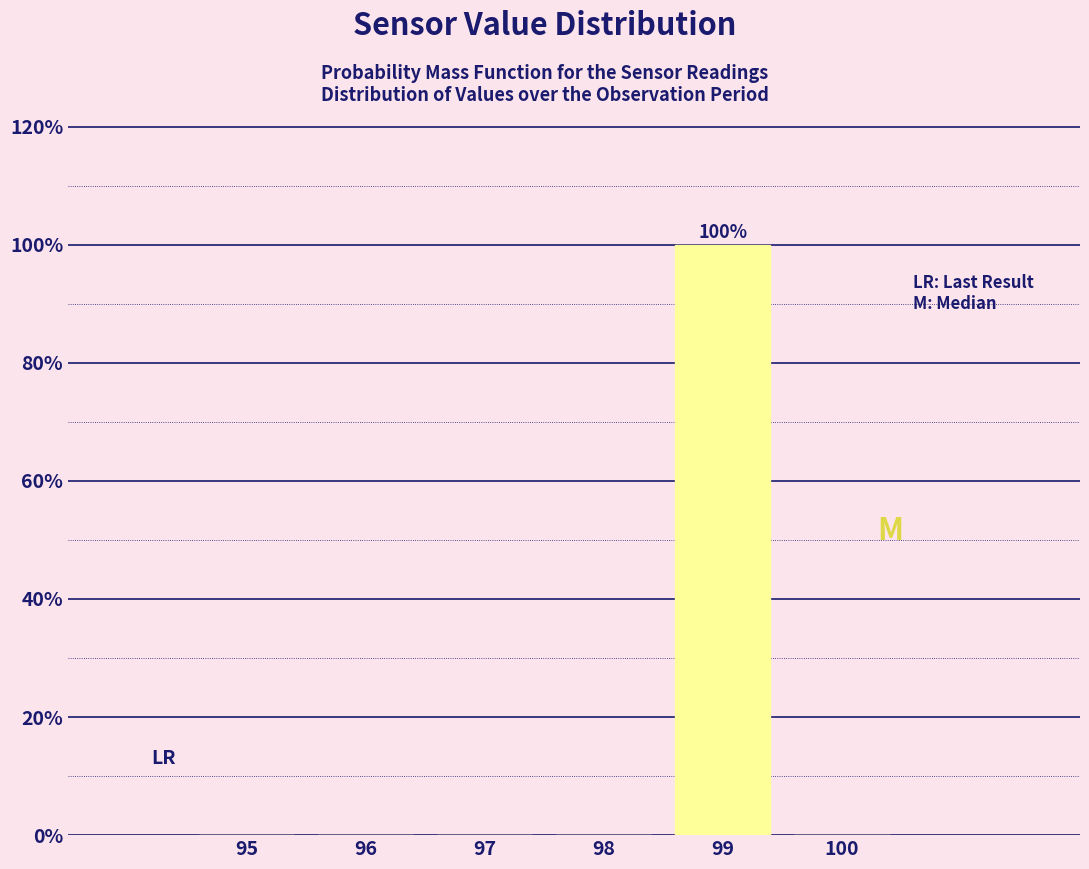

Reading left to right, what are all the values shown in this chart?

95=0	96=0	97=0	98=0	99=100	100=0